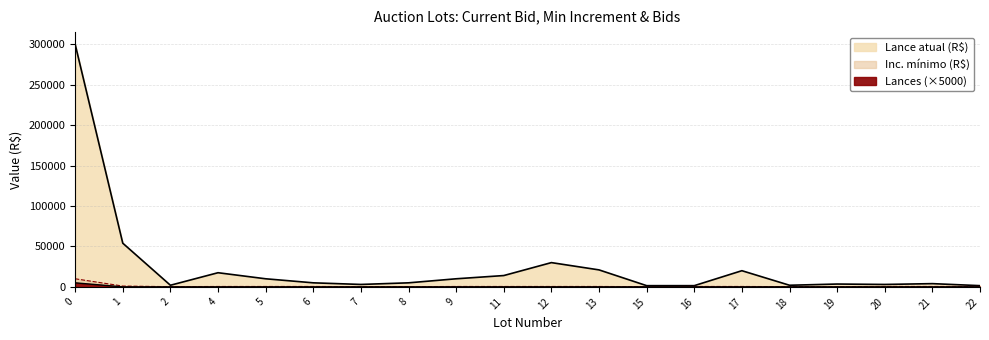

True or false: Inc. mínimo (R$) has a value of 500 at 6.

True